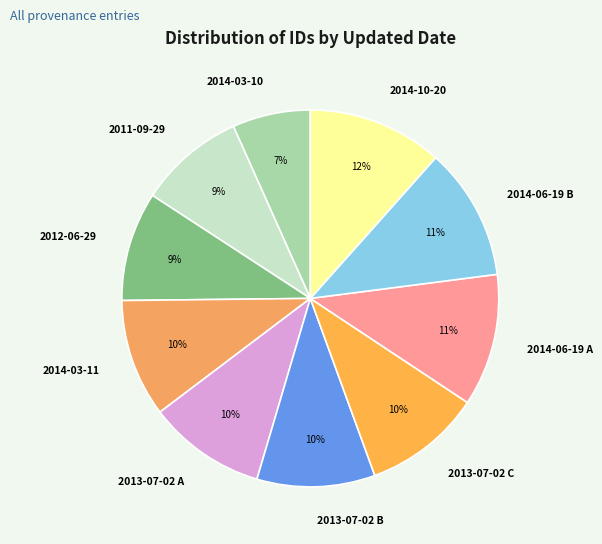

How many slices are in this pie chart?

10